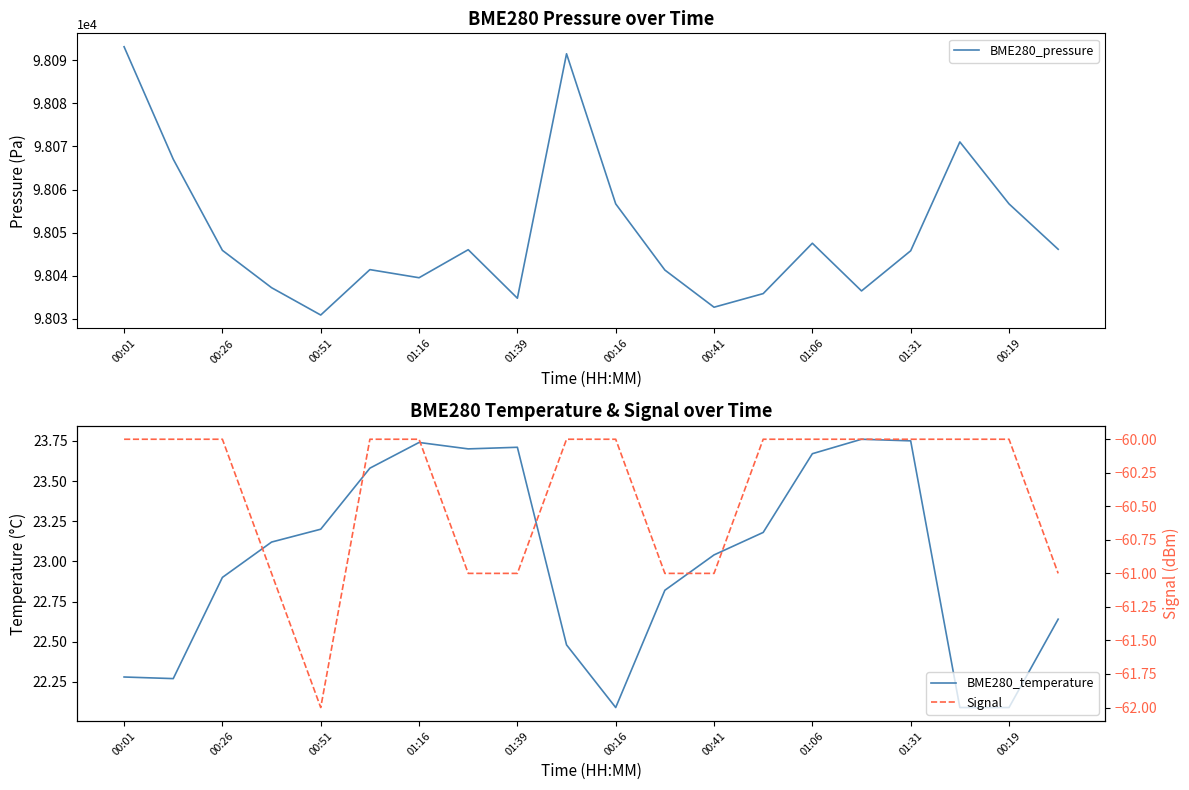

True or false: BME280_temperature and BME280_pressure intersect in this chart.

False